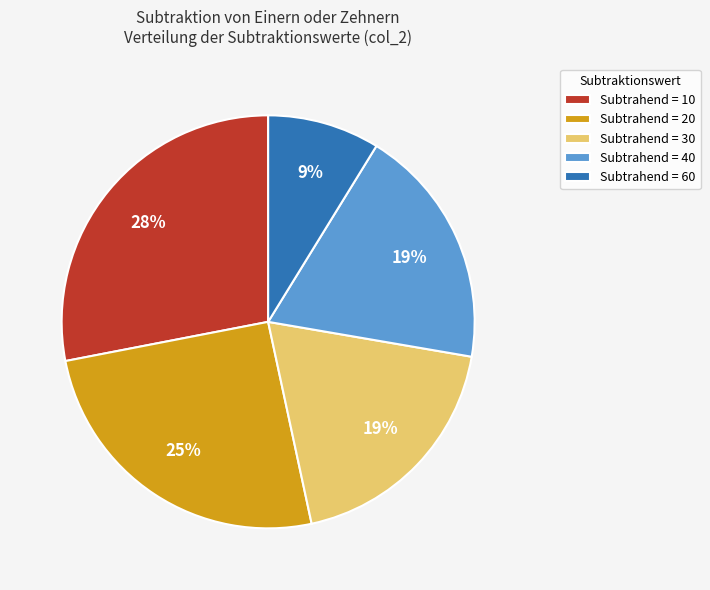

Is it true that Subtrahend = 60 is 2% of the pie?

False